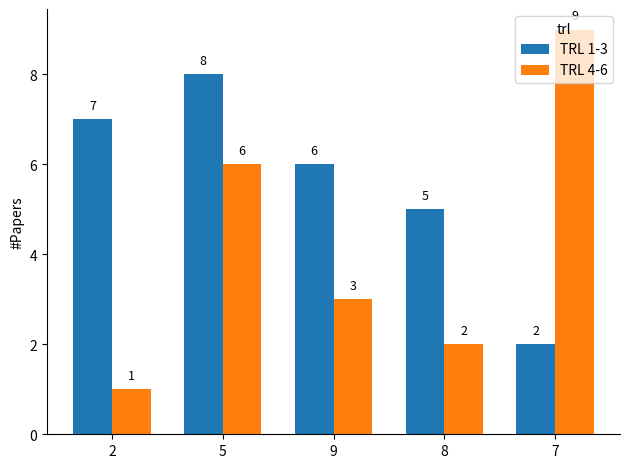

What is the value of the TRL 4-6 bar at the 3rd from the left?

3